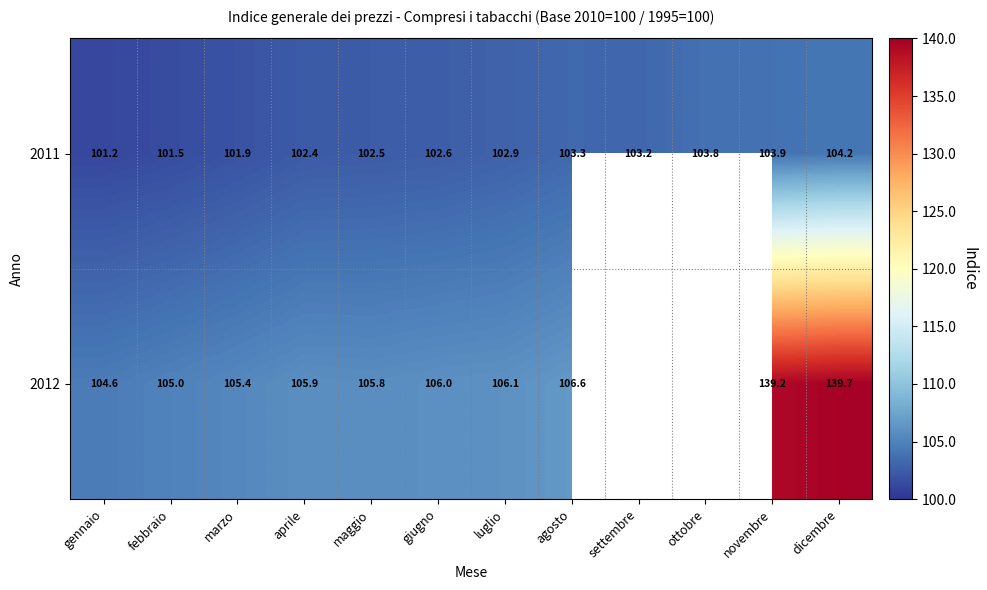

Which has a higher value, novembre or marzo?

novembre